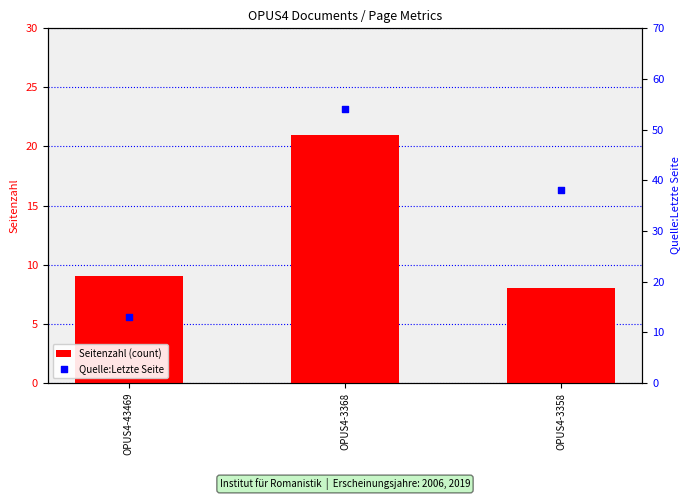

Which series contains the highest Y value?

Quelle:Letzte Seite